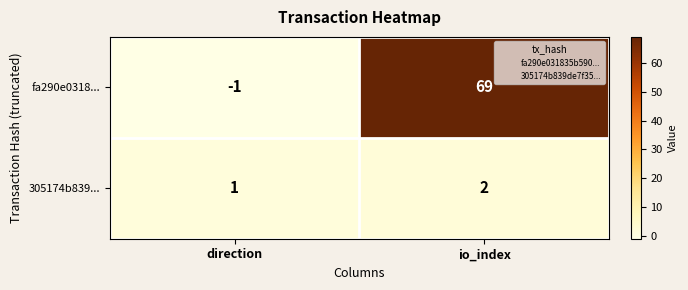

At which category does the chart reach its peak across all series?

io_index